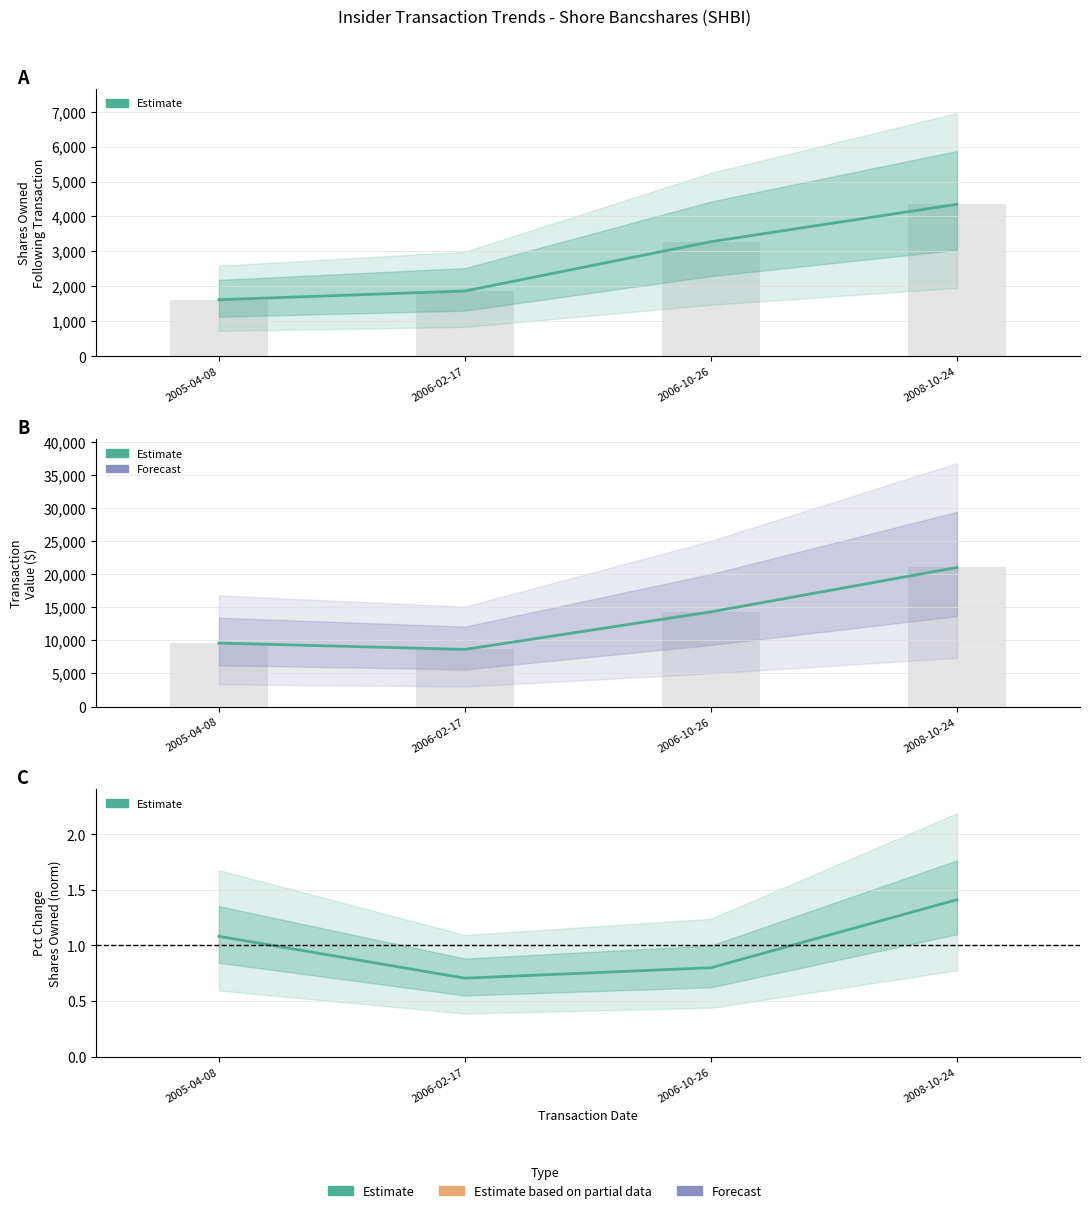

What is the minimum value for sharesOwnedFollowingTransaction?

1620